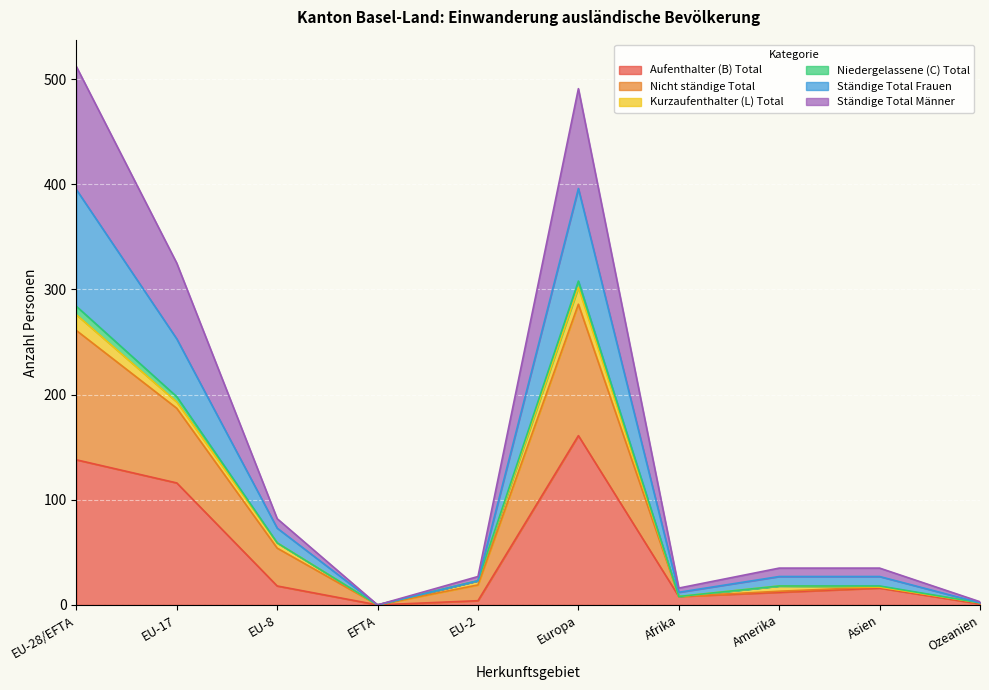

What is the highest value of the Aufenthalter (B) Total series?

161